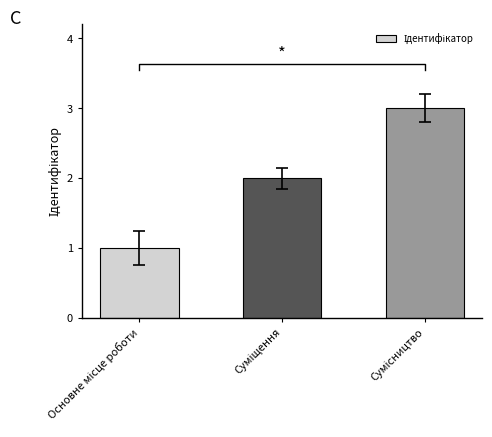

True or false: the data shows 0 at Основне місце роботи.

False